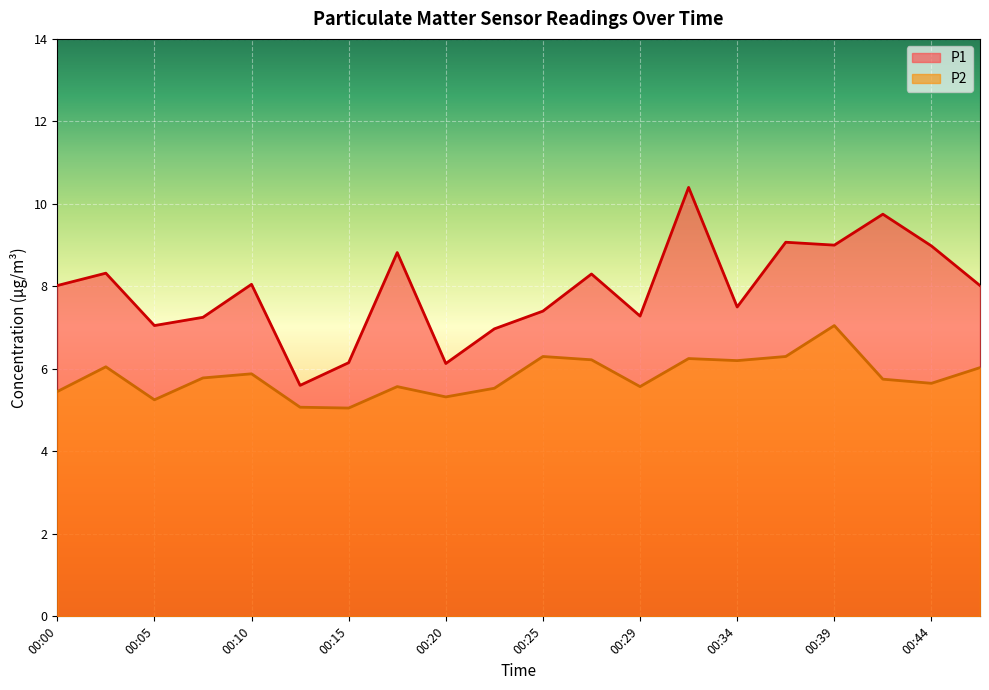

Rank the series by their maximum value, from highest to lowest.

P1, P2